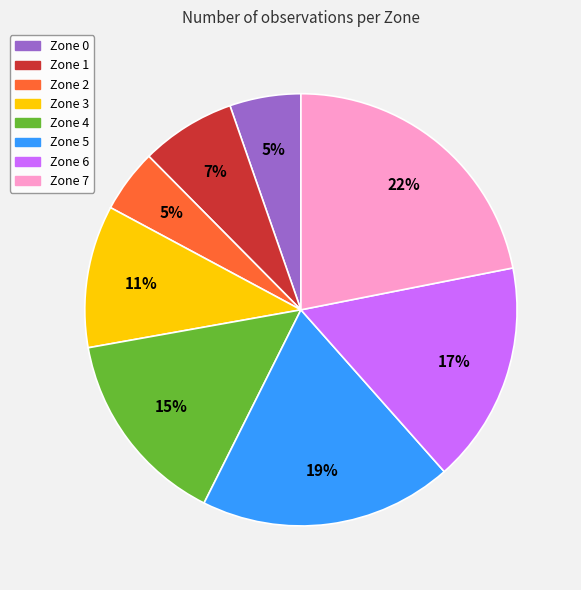

What percentage is the Zone 5 slice, to the nearest percent?

19%